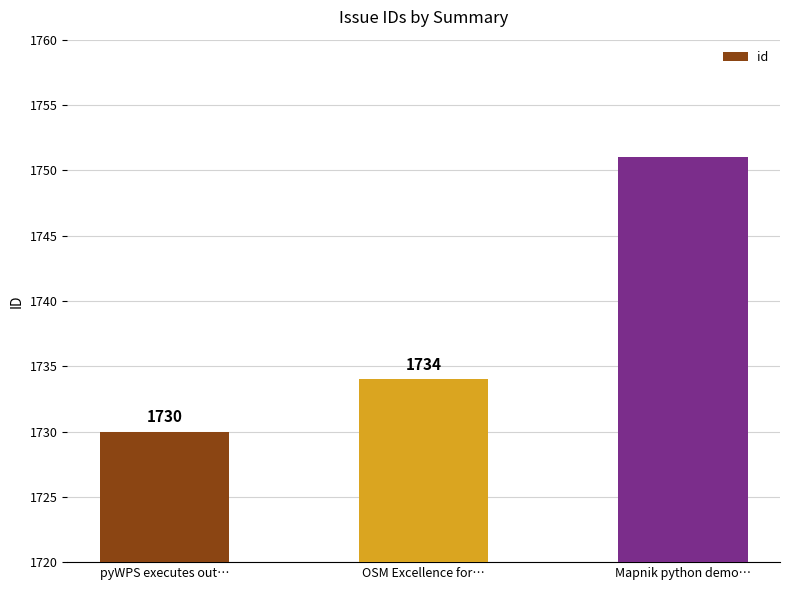

What is the ratio of the value at pyWPS executes out… to the value at OSM Excellence for…?

1.0